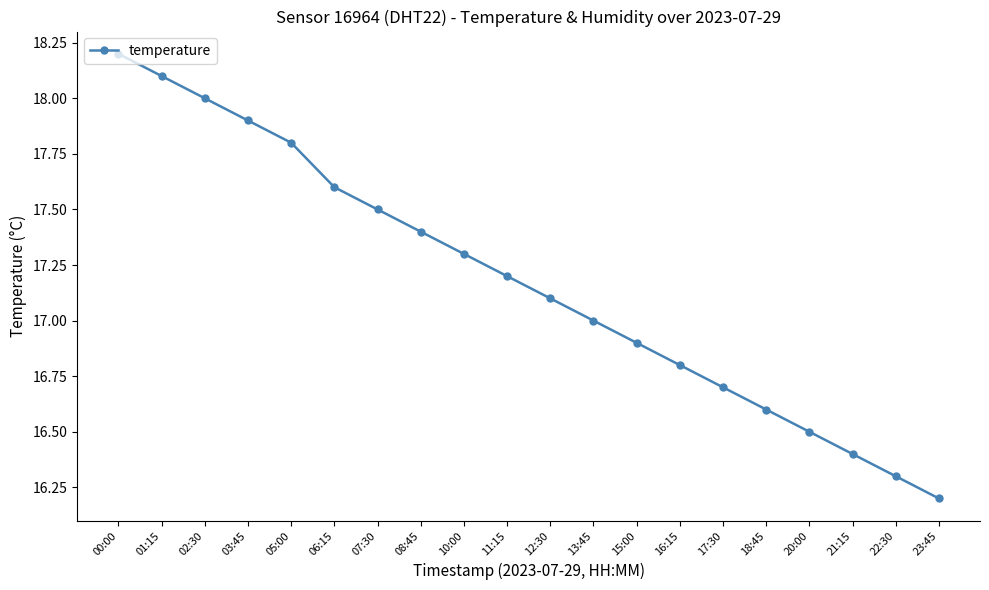

The chart shows a value of 16.6 at 18:45. True or false?

True